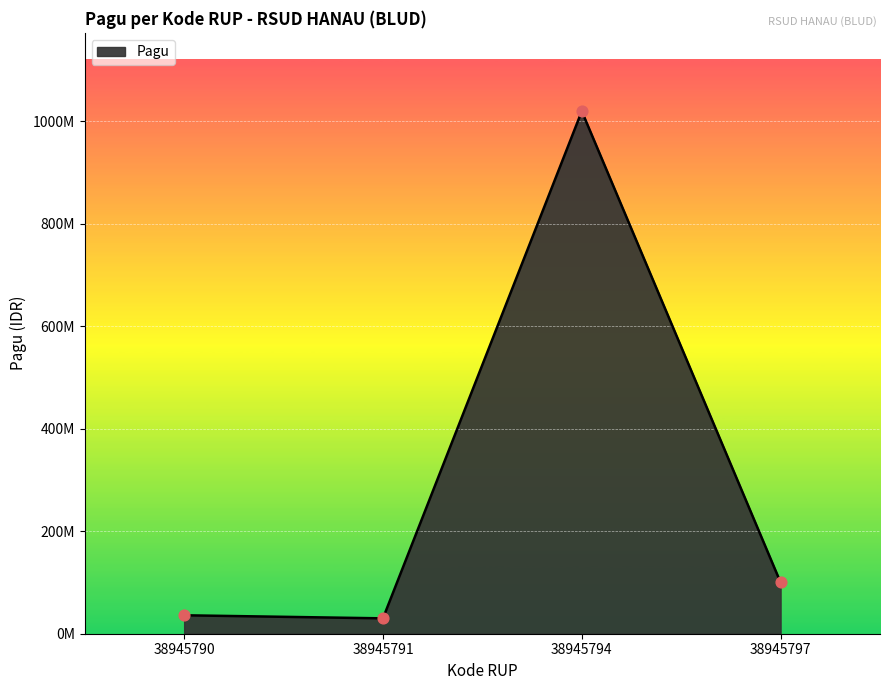

What is the change in value from 38945790 to 38945791?

-6000000